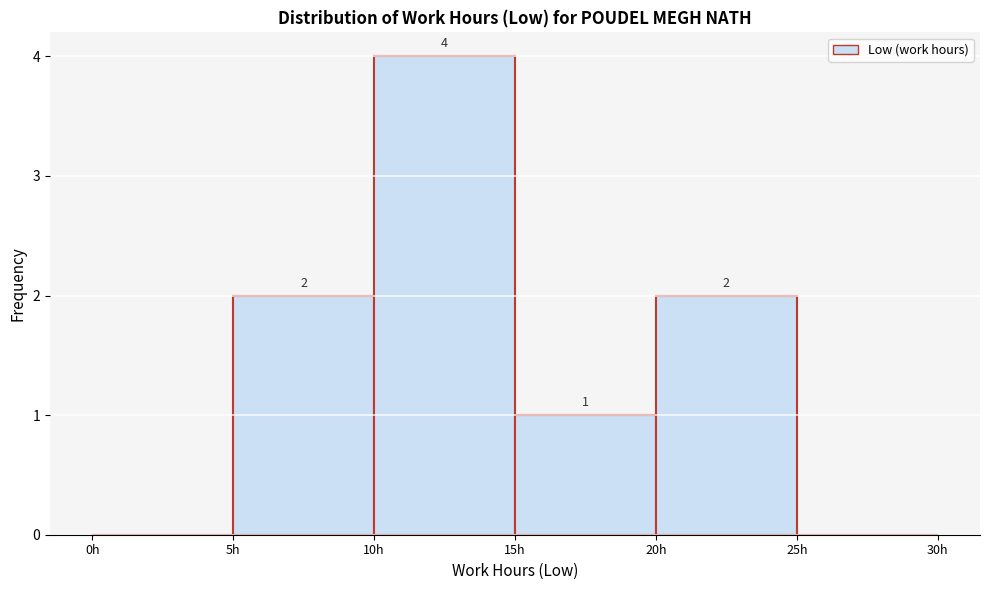

Which range on the x-axis has the tallest bar?

10 to 15